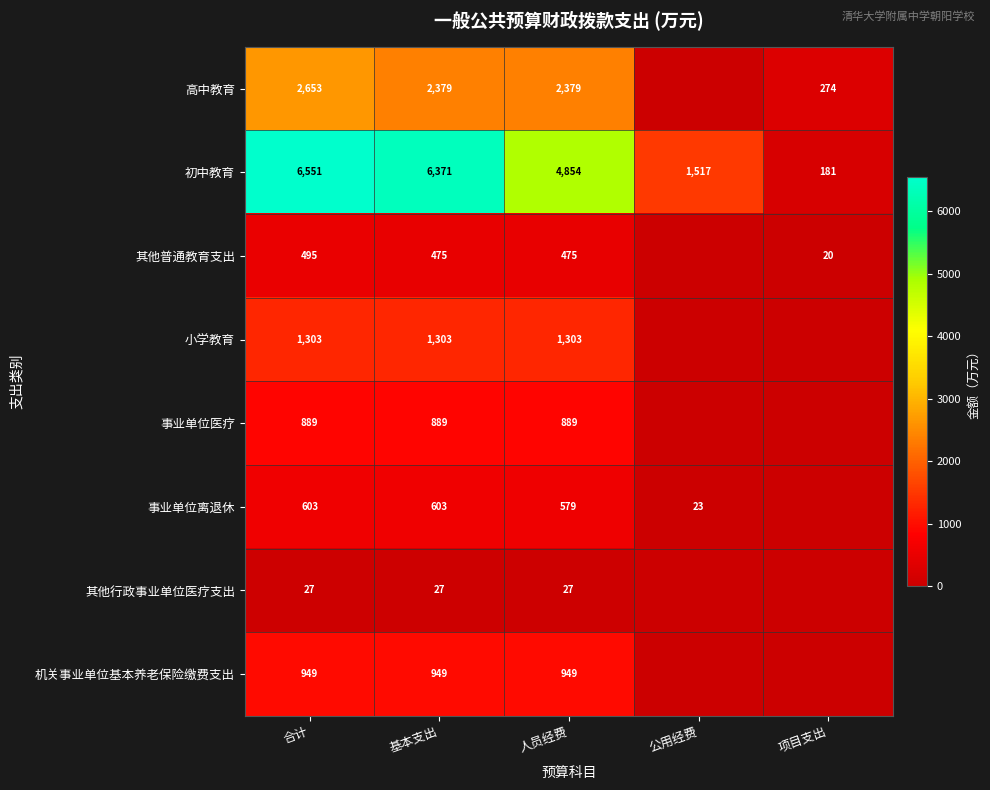

What is the difference between the 事业单位离退休 values at 基本支出 and 人员经费?

24